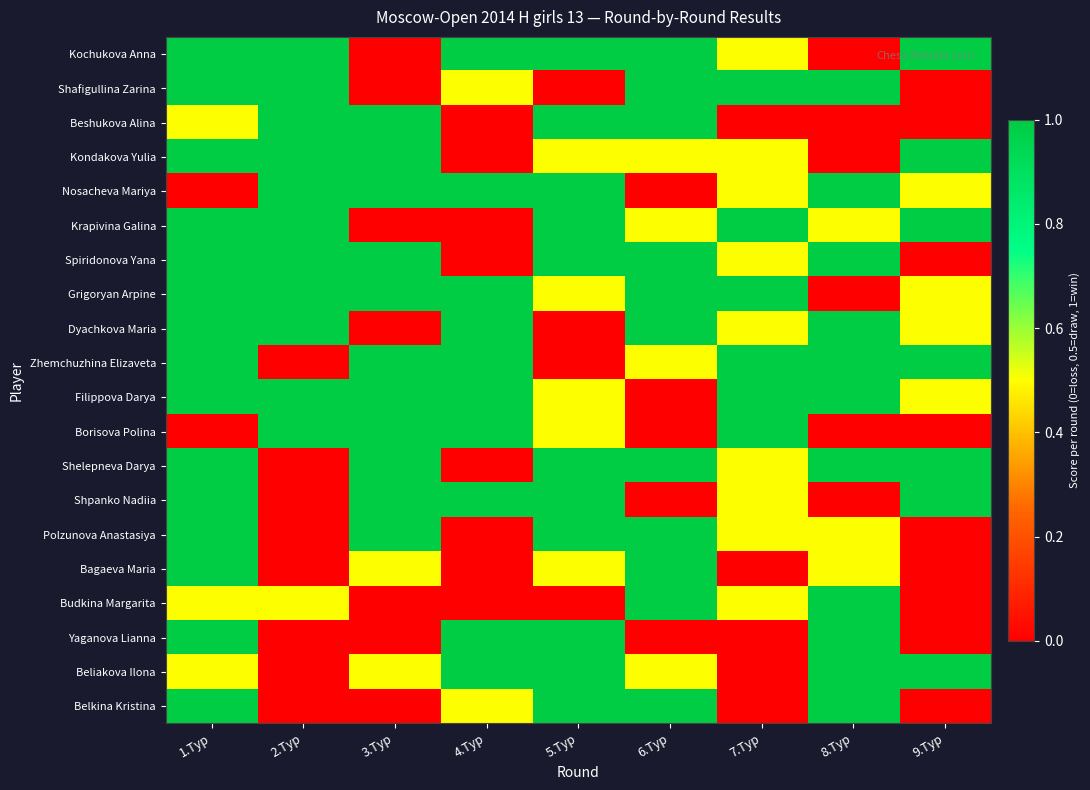

Reading right to left, transcribe all the data shown in this chart.

Kochukova Anna: 9.Тур=1.0	8.Тур=0.0	7.Тур=0.5	6.Тур=1.0	5.Тур=1.0	4.Тур=1.0	3.Тур=0.0	2.Тур=1.0	1.Тур=1.0
Shafigullina Zarina: 9.Тур=0.0	8.Тур=1.0	7.Тур=1.0	6.Тур=1.0	5.Тур=0.0	4.Тур=0.5	3.Тур=0.0	2.Тур=1.0	1.Тур=1.0
Beshukova Alina: 9.Тур=0.0	8.Тур=0.0	7.Тур=0.0	6.Тур=1.0	5.Тур=1.0	4.Тур=0.0	3.Тур=1.0	2.Тур=1.0	1.Тур=0.5
Kondakova Yulia: 9.Тур=1.0	8.Тур=0.0	7.Тур=0.5	6.Тур=0.5	5.Тур=0.5	4.Тур=0.0	3.Тур=1.0	2.Тур=1.0	1.Тур=1.0
Nosacheva Mariya: 9.Тур=0.5	8.Тур=1.0	7.Тур=0.5	6.Тур=0.0	5.Тур=1.0	4.Тур=1.0	3.Тур=1.0	2.Тур=1.0	1.Тур=0.0
Krapivina Galina: 9.Тур=1.0	8.Тур=0.5	7.Тур=1.0	6.Тур=0.5	5.Тур=1.0	4.Тур=0.0	3.Тур=0.0	2.Тур=1.0	1.Тур=1.0
Spiridonova Yana: 9.Тур=0.0	8.Тур=1.0	7.Тур=0.5	6.Тур=1.0	5.Тур=1.0	4.Тур=0.0	3.Тур=1.0	2.Тур=1.0	1.Тур=1.0
Grigoryan Arpine: 9.Тур=0.5	8.Тур=0.0	7.Тур=1.0	6.Тур=1.0	5.Тур=0.5	4.Тур=1.0	3.Тур=1.0	2.Тур=1.0	1.Тур=1.0
Dyachkova Maria: 9.Тур=0.5	8.Тур=1.0	7.Тур=0.5	6.Тур=1.0	5.Тур=0.0	4.Тур=1.0	3.Тур=0.0	2.Тур=1.0	1.Тур=1.0
Zhemchuzhina Elizaveta: 9.Тур=1.0	8.Тур=1.0	7.Тур=1.0	6.Тур=0.5	5.Тур=0.0	4.Тур=1.0	3.Тур=1.0	2.Тур=0.0	1.Тур=1.0
Filippova Darya: 9.Тур=0.5	8.Тур=1.0	7.Тур=1.0	6.Тур=0.0	5.Тур=0.5	4.Тур=1.0	3.Тур=1.0	2.Тур=1.0	1.Тур=1.0
Borisova Polina: 9.Тур=0.0	8.Тур=0.0	7.Тур=1.0	6.Тур=0.0	5.Тур=0.5	4.Тур=1.0	3.Тур=1.0	2.Тур=1.0	1.Тур=0.0
Shelepneva Darya: 9.Тур=1.0	8.Тур=1.0	7.Тур=0.5	6.Тур=1.0	5.Тур=1.0	4.Тур=0.0	3.Тур=1.0	2.Тур=0.0	1.Тур=1.0
Shpanko Nadiia: 9.Тур=1.0	8.Тур=0.0	7.Тур=0.5	6.Тур=0.0	5.Тур=1.0	4.Тур=1.0	3.Тур=1.0	2.Тур=0.0	1.Тур=1.0
Polzunova Anastasiya: 9.Тур=0.0	8.Тур=0.5	7.Тур=0.5	6.Тур=1.0	5.Тур=1.0	4.Тур=0.0	3.Тур=1.0	2.Тур=0.0	1.Тур=1.0
Bagaeva Maria: 9.Тур=0.0	8.Тур=0.5	7.Тур=0.0	6.Тур=1.0	5.Тур=0.5	4.Тур=0.0	3.Тур=0.5	2.Тур=0.0	1.Тур=1.0
Budkina Margarita: 9.Тур=0.0	8.Тур=1.0	7.Тур=0.5	6.Тур=1.0	5.Тур=0.0	4.Тур=0.0	3.Тур=0.0	2.Тур=0.5	1.Тур=0.5
Yaganova Lianna: 9.Тур=0.0	8.Тур=1.0	7.Тур=0.0	6.Тур=0.0	5.Тур=1.0	4.Тур=1.0	3.Тур=0.0	2.Тур=0.0	1.Тур=1.0
Beliakova Ilona: 9.Тур=1.0	8.Тур=1.0	7.Тур=0.0	6.Тур=0.5	5.Тур=1.0	4.Тур=1.0	3.Тур=0.5	2.Тур=0.0	1.Тур=0.5
Belkina Kristina: 9.Тур=0.0	8.Тур=1.0	7.Тур=0.0	6.Тур=1.0	5.Тур=1.0	4.Тур=0.5	3.Тур=0.0	2.Тур=0.0	1.Тур=1.0